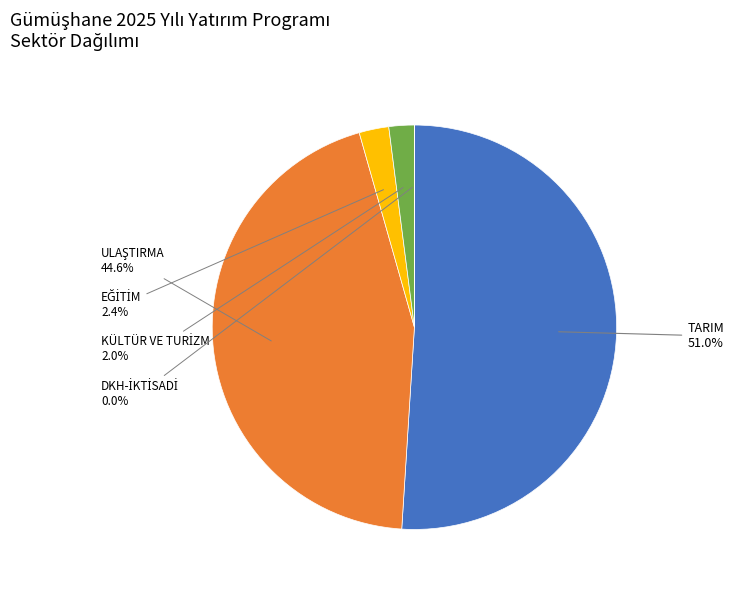

To the nearest percent, what is the difference between the largest and smallest slice percentages?

51%